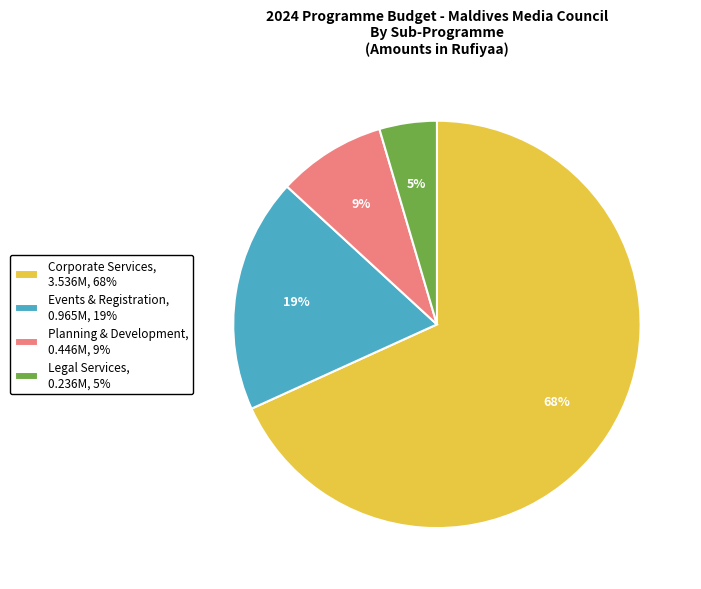

Is it true that Events & Registration is 4% of the pie?

False